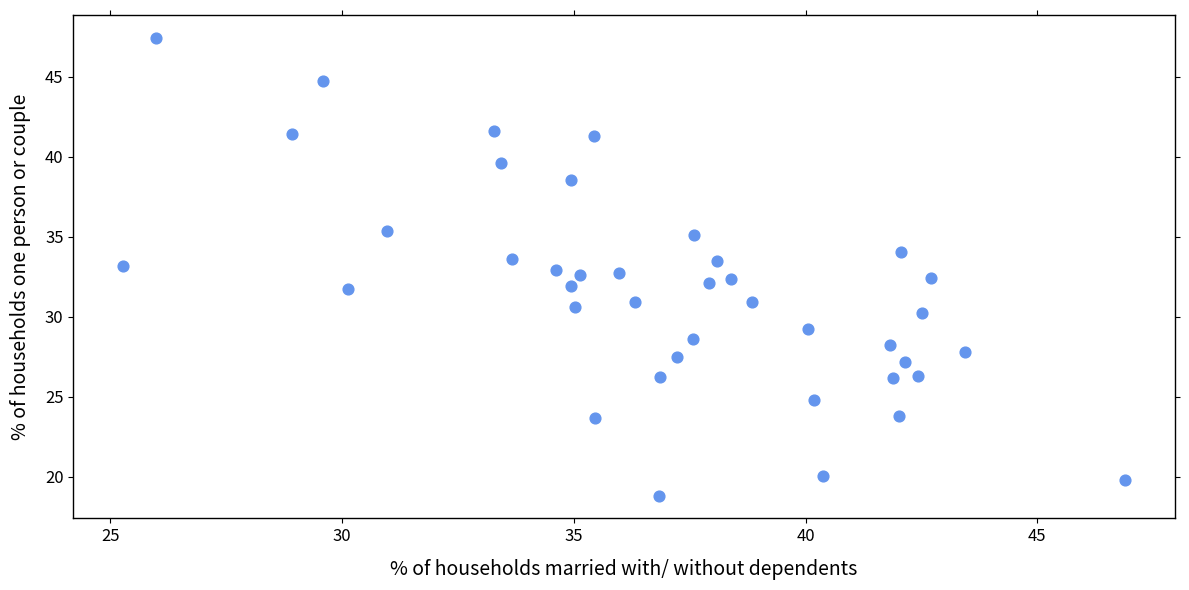

What is the range of X values (max minus min)?

21.6